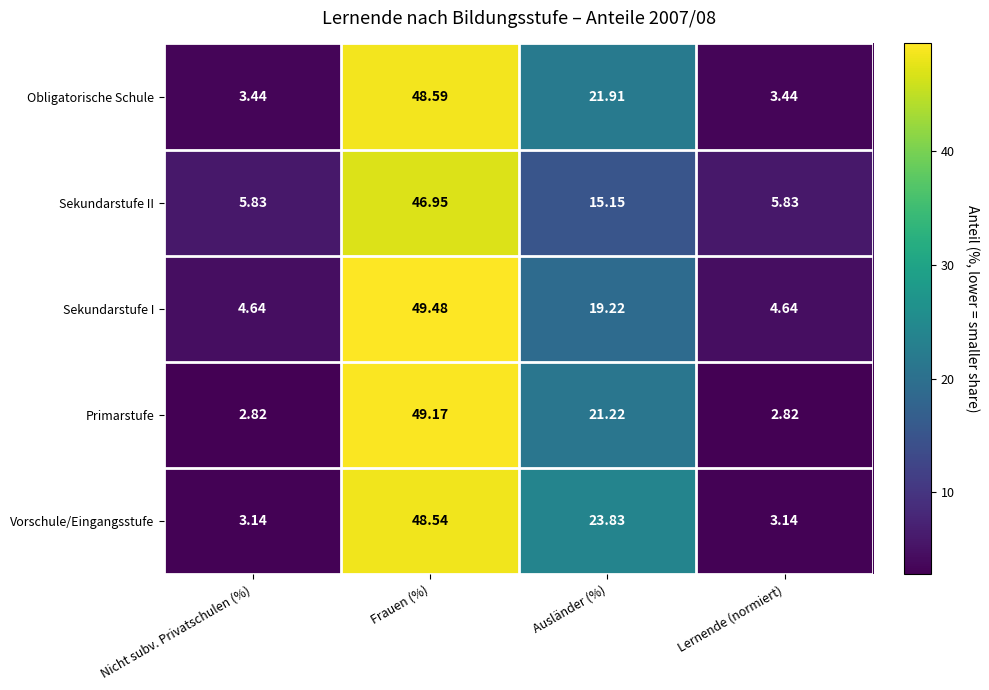

Which category has the highest value in the Vorschule/Eingangsstufe series?

Frauen (%)